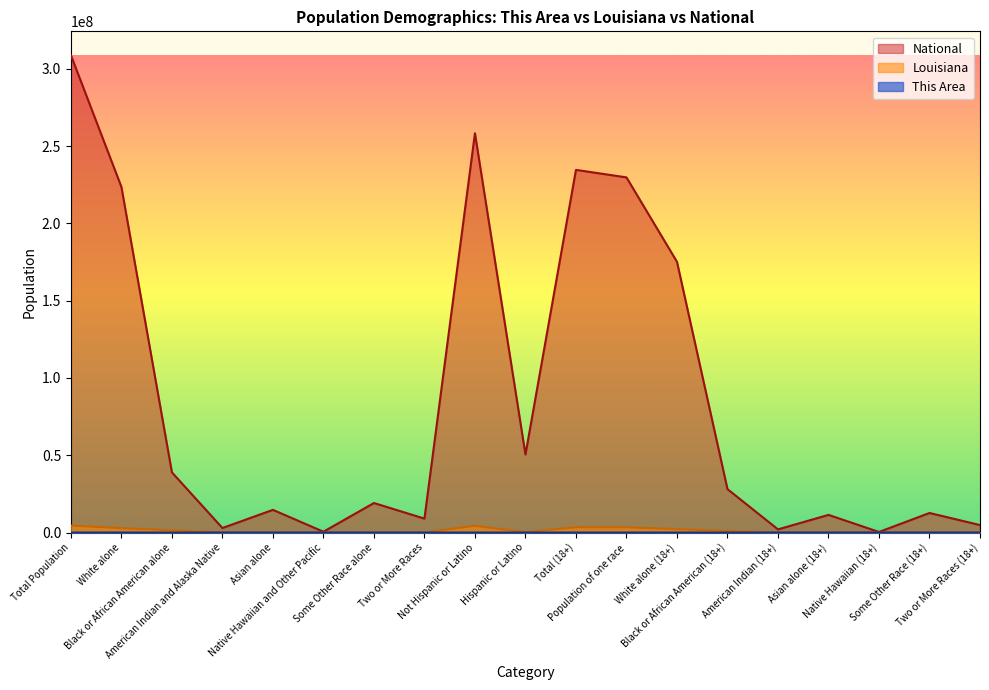

Is it true that Louisiana equals 23421 at Two or More Races (18+)?

False